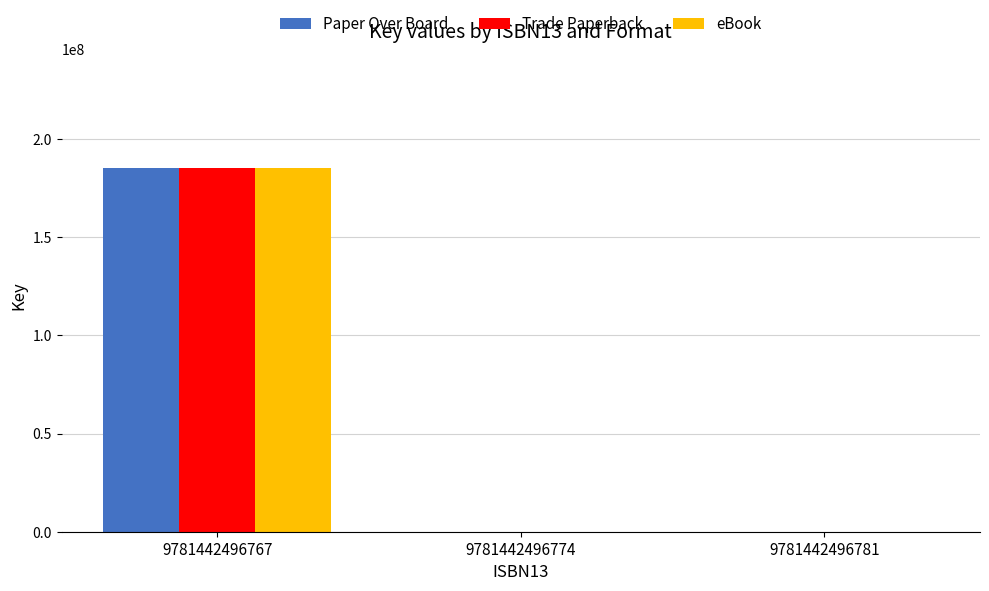

What is the sum of all eBook values?

185265227